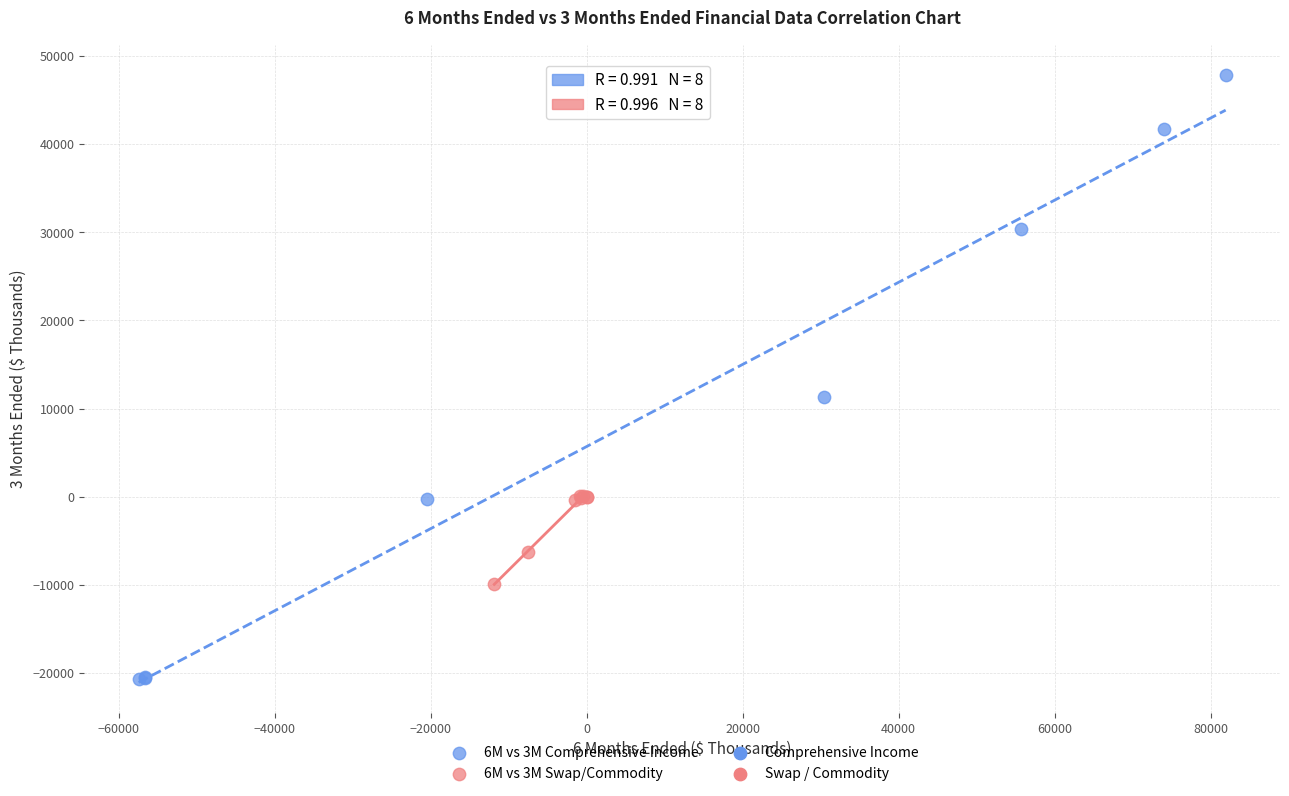

Which series contains the lowest Y value?

6M vs 3M Comprehensive Income